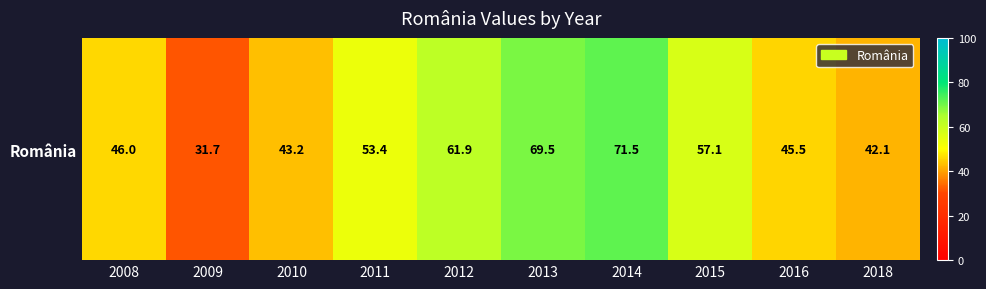

Rank the categories by value from lowest to highest.

2009, 2018, 2010, 2016, 2008, 2011, 2015, 2012, 2013, 2014